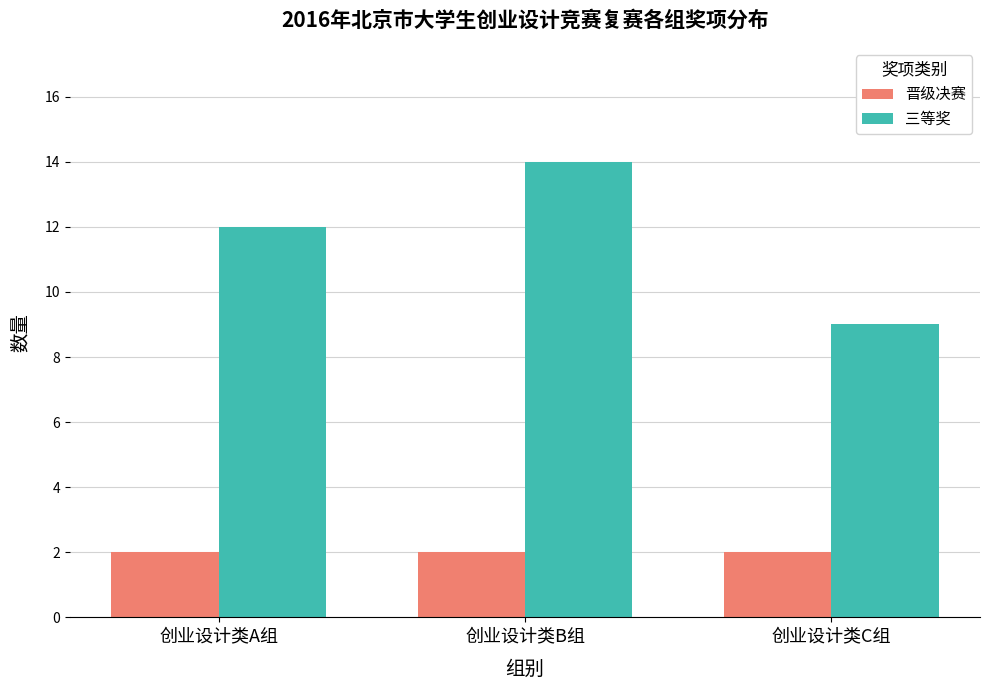

Between 创业设计类B组 and 创业设计类C组, which series saw the biggest shift?

三等奖